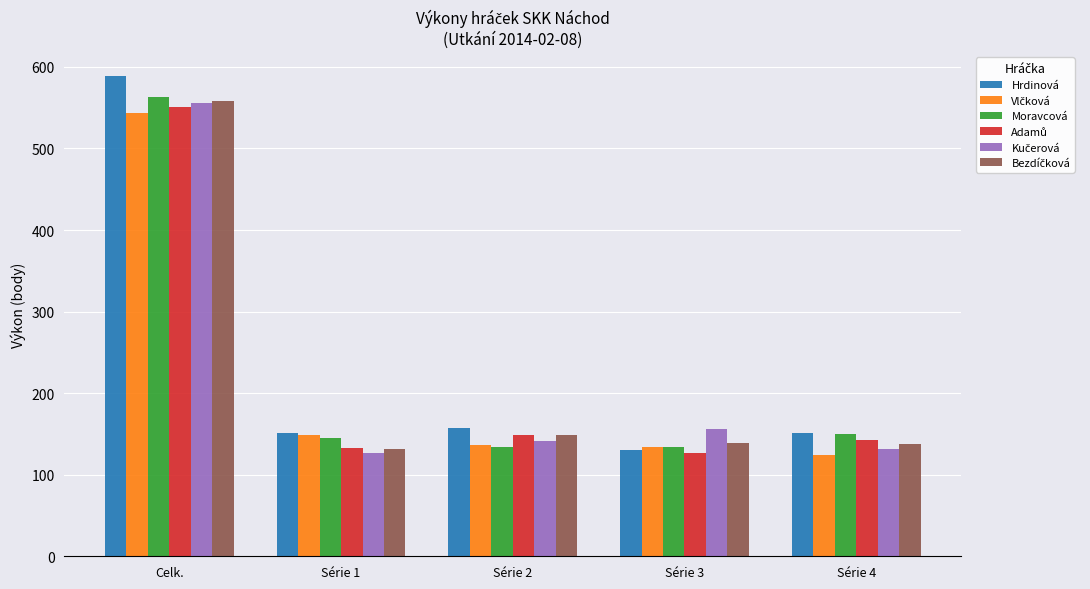

What is the minimum value shown in the chart?

124